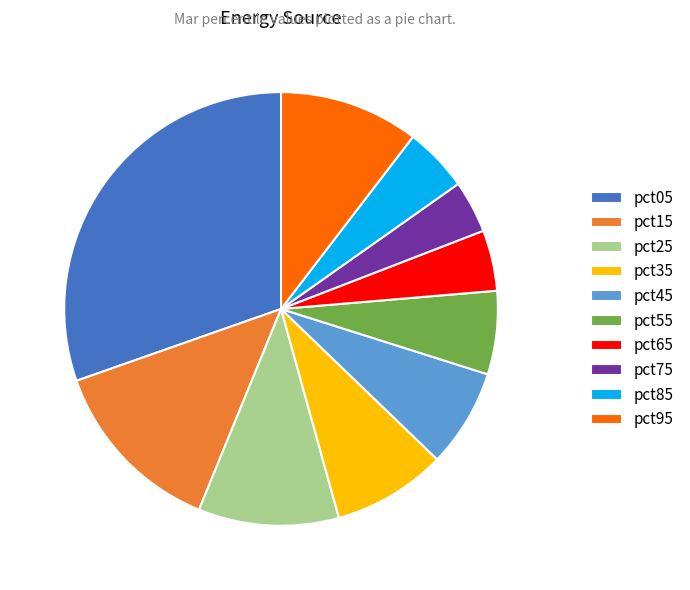

Which slice is the largest?

pct05